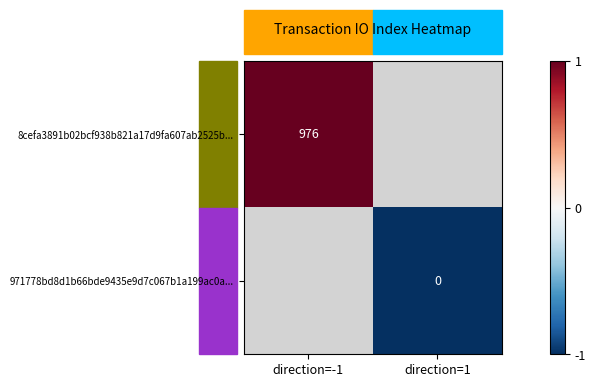

How many distinct data groups are displayed?

2